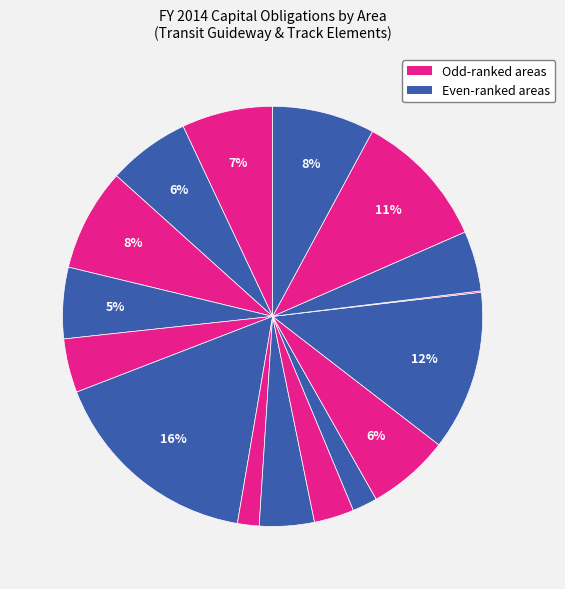

How many segments does this pie chart have?

16